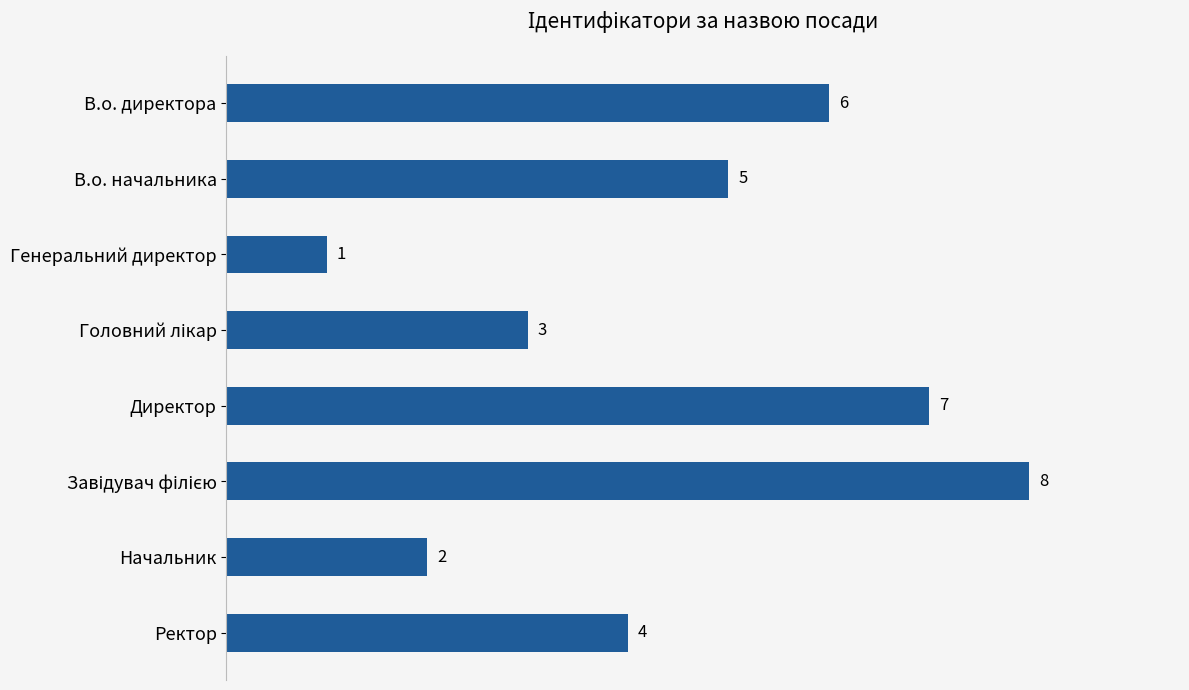

What is the label of the 8th bar from the top?

Ректор